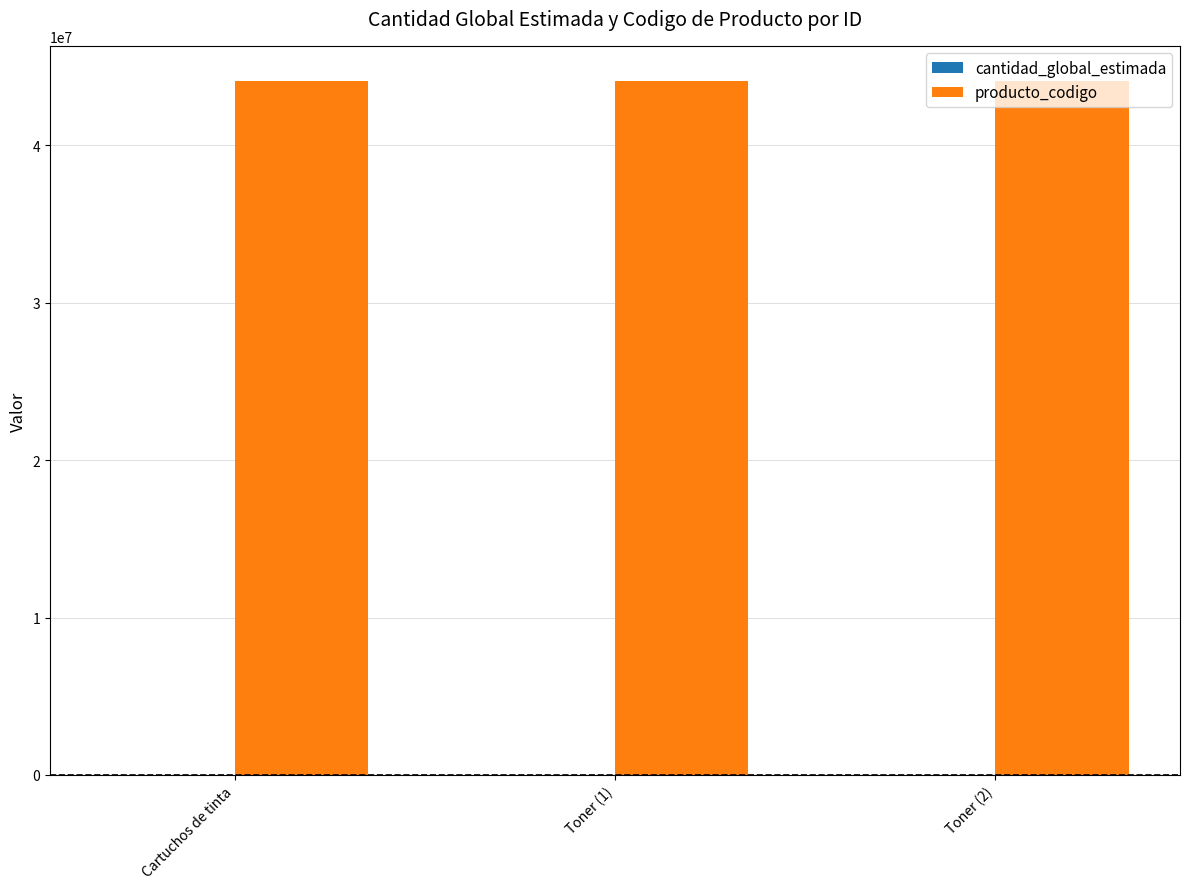

The producto_codigo series shows 44103105 at Cartuchos de tinta. True or false?

True